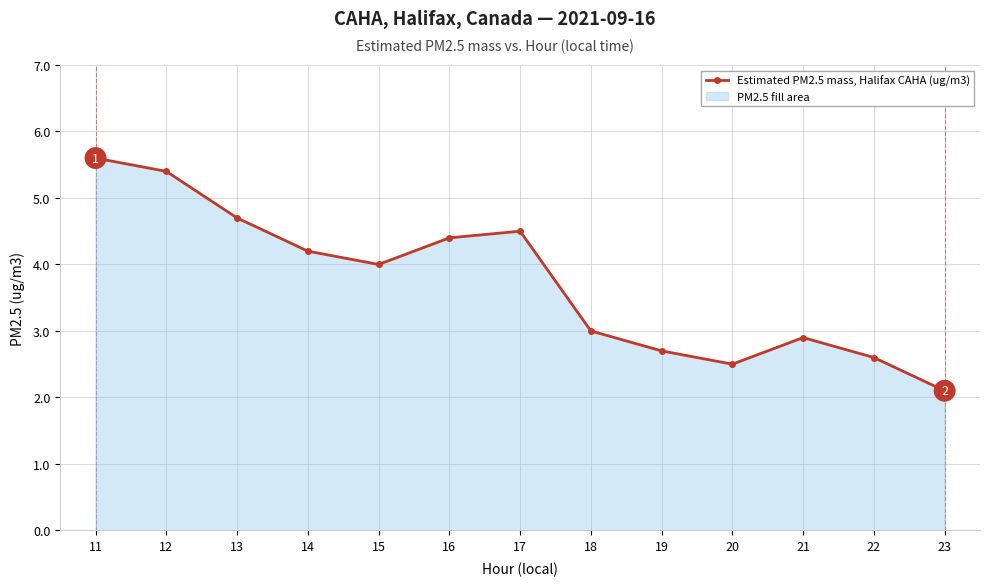

What is the difference between the second highest and minimum values?

3.3